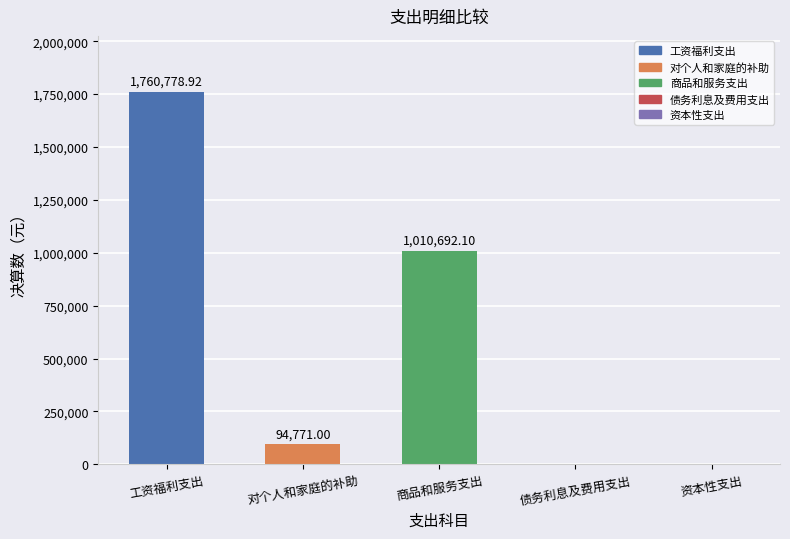

Reading left to right, transcribe all the data shown in this chart.

1760778.9	94771.0	1010692.1	0.0	0.0